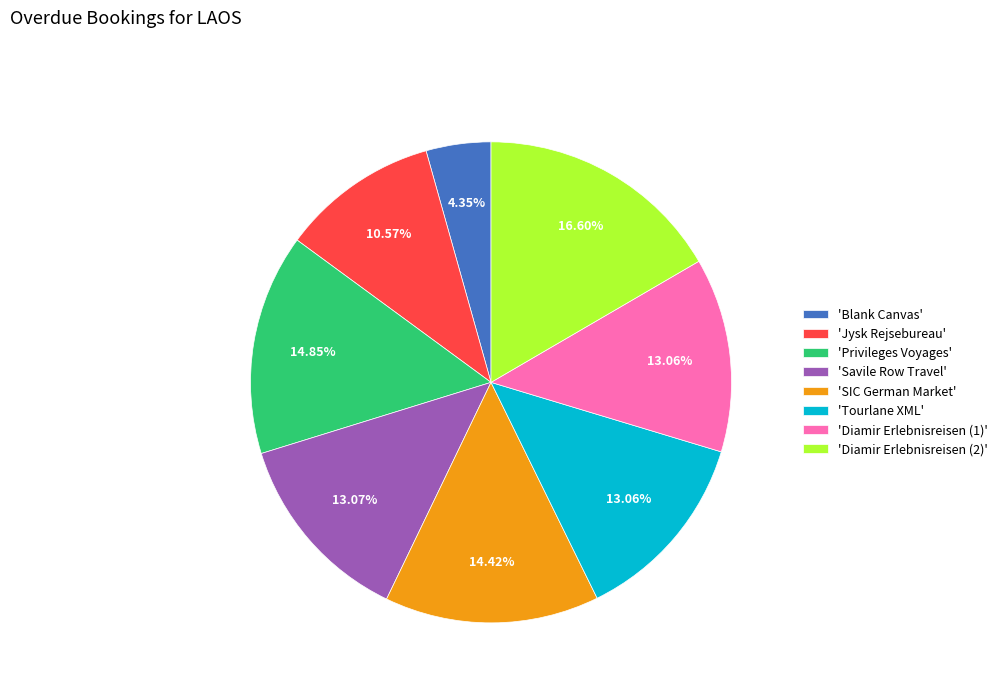

Is 'Diamir Erlebnisreisen (1)' the majority of the pie?

No